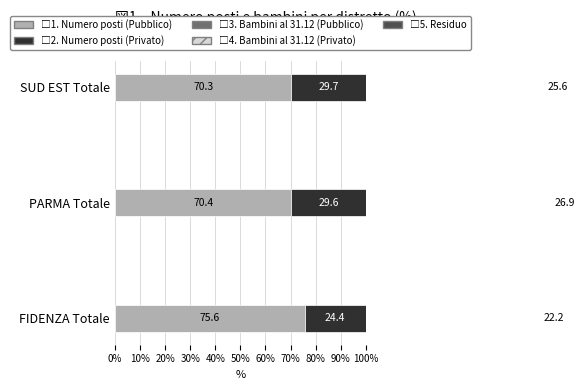

True or false: Numero posti (Privato) has a value of 46.5 at PARMA Totale.

False